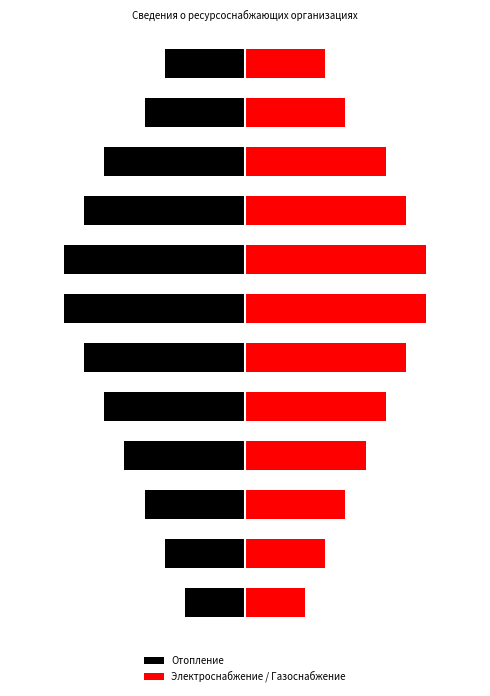

How many categories are shown in the chart?

12